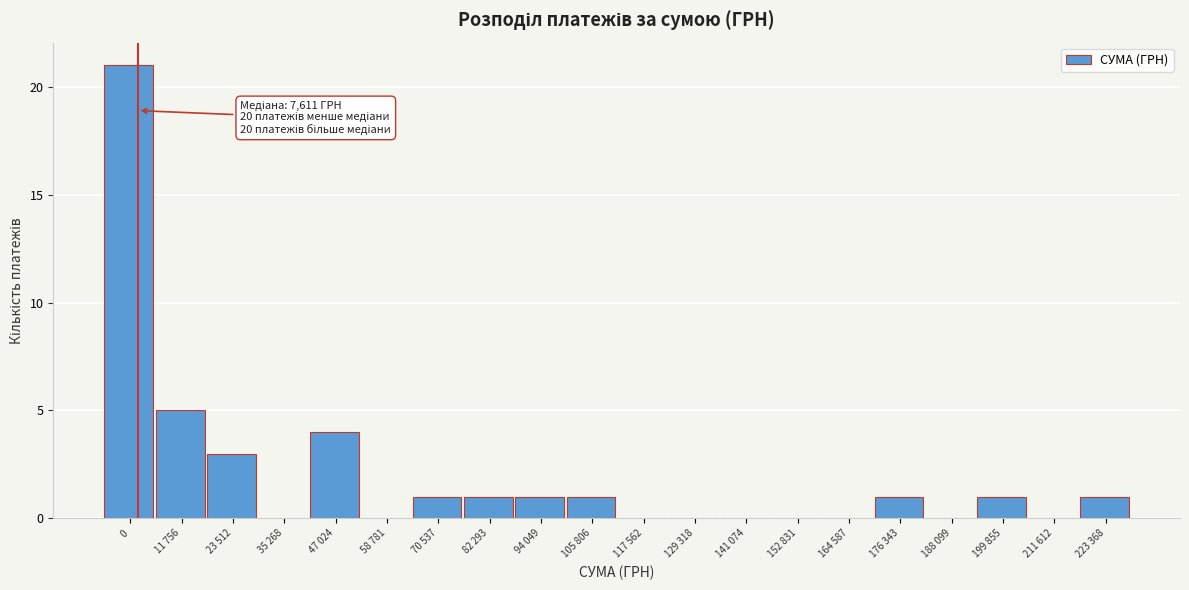

Reading left to right, extract all data points from this chart.

0=21	11 756=5	23 512=3	35 268=0	47 024=4	58 781=0	70 537=1	82 293=1	94 049=1	105 806=1	117 562=0	129 318=0	141 074=0	152 831=0	164 587=0	176 343=1	188 099=0	199 855=1	211 612=0	223 368=1